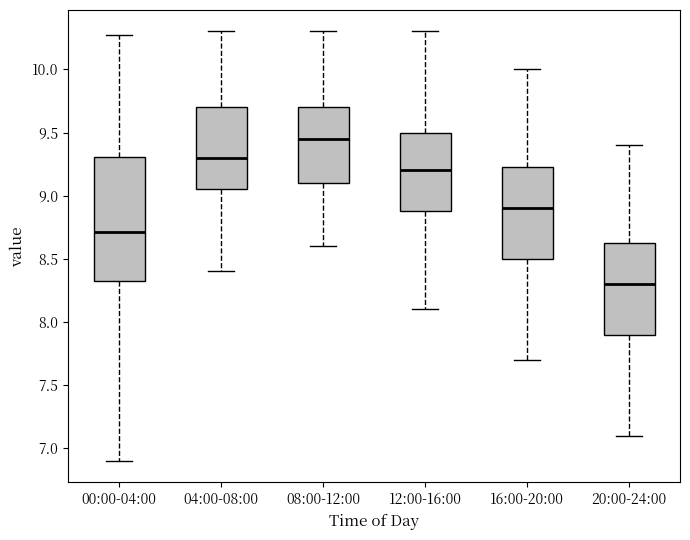

Where does the lower whisker of the box for 16:00-20:00 end on the y-axis? The values are not printed on the chart, so give them approximately, as read against the axis.

7.70